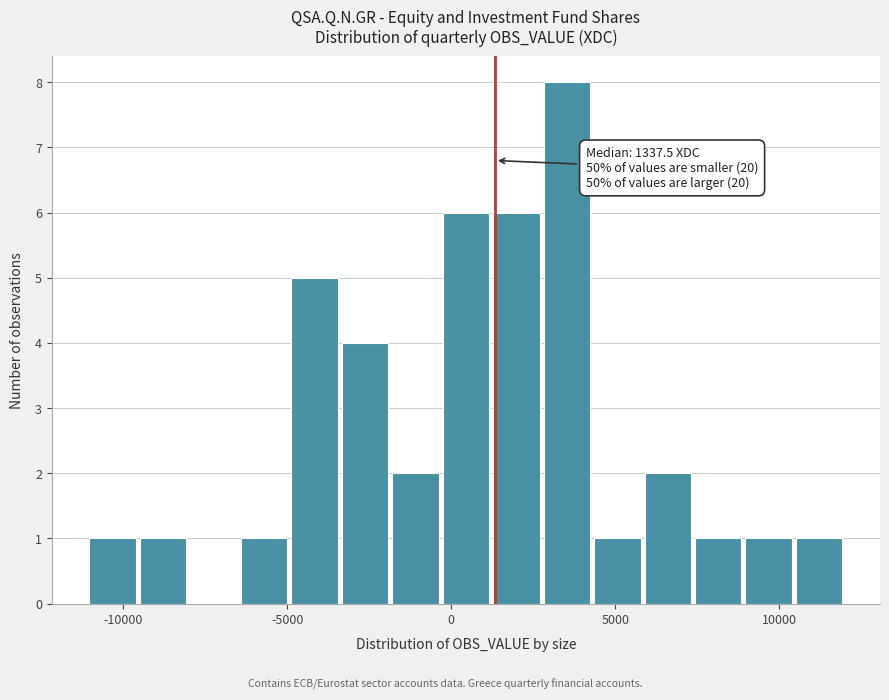

Read against the x-axis, roughly where is the centre of the tallest bar?

3500